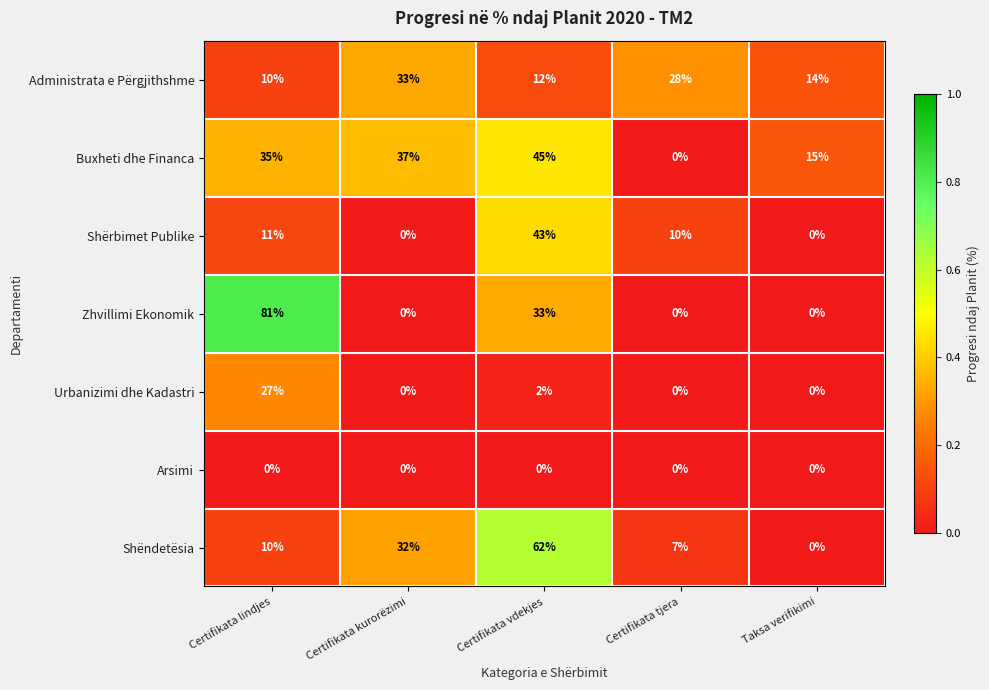

What is the difference between the highest and lowest values at Certifikata tjera?

28